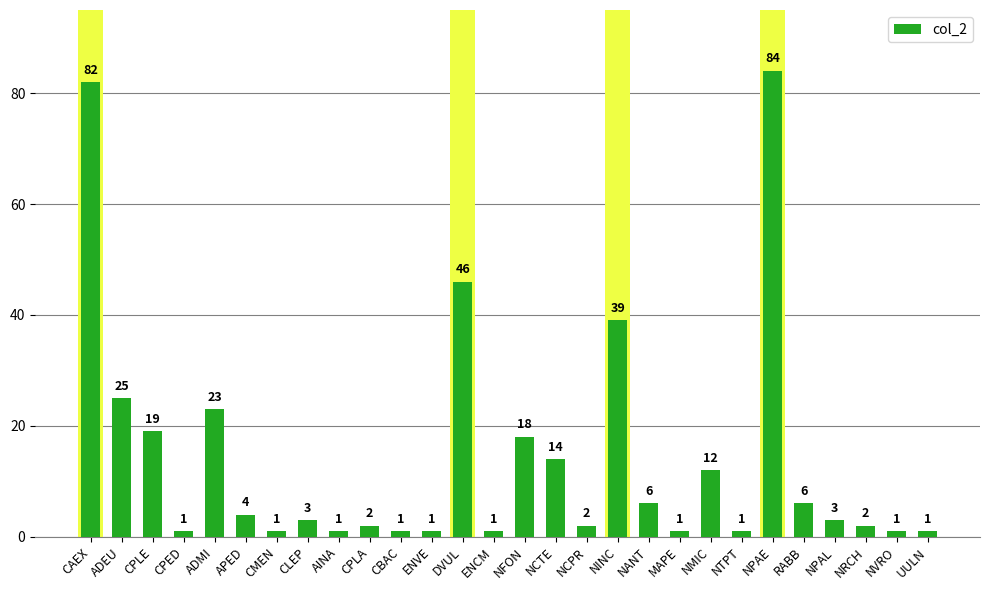

How many data points does each series have?

28